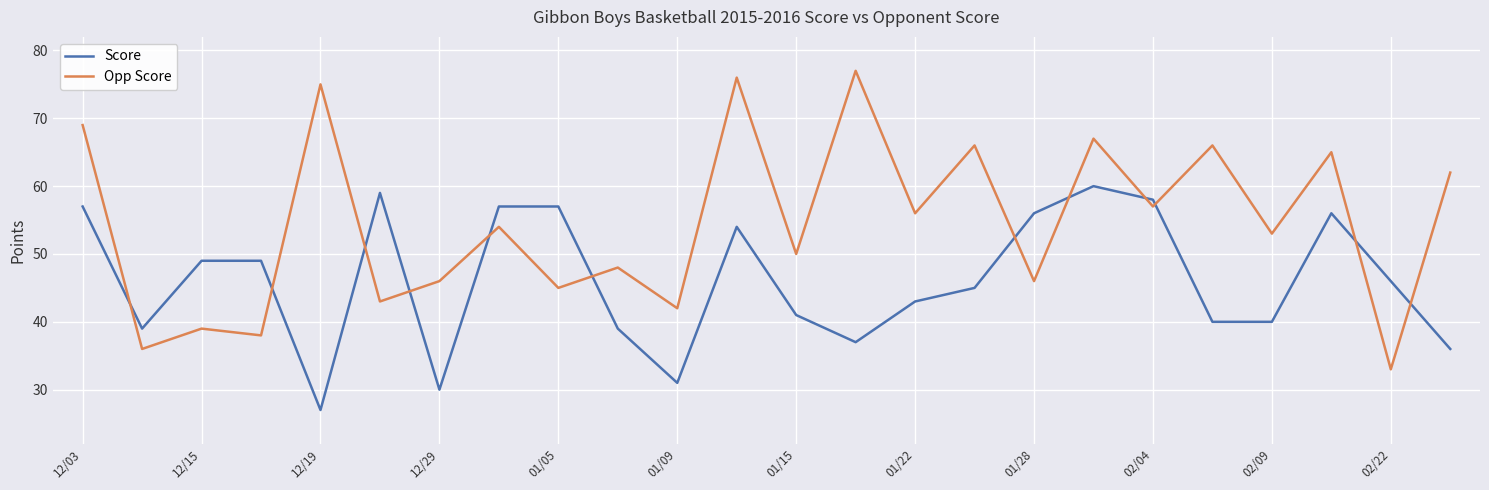

True or false: Score has more than 2 interior local peaks.

True